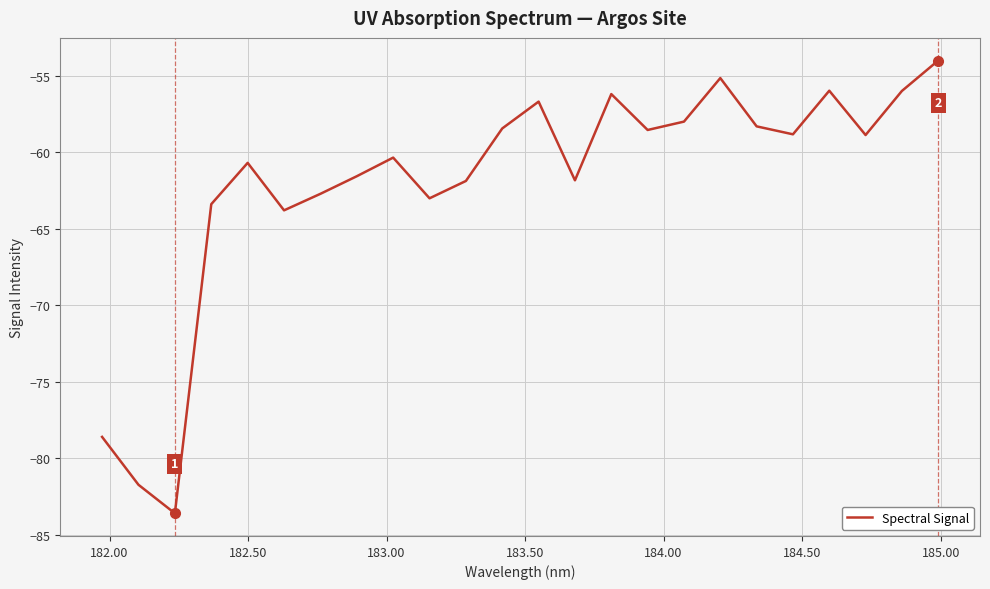

Does the chart display data point markers on the line(s)?

No